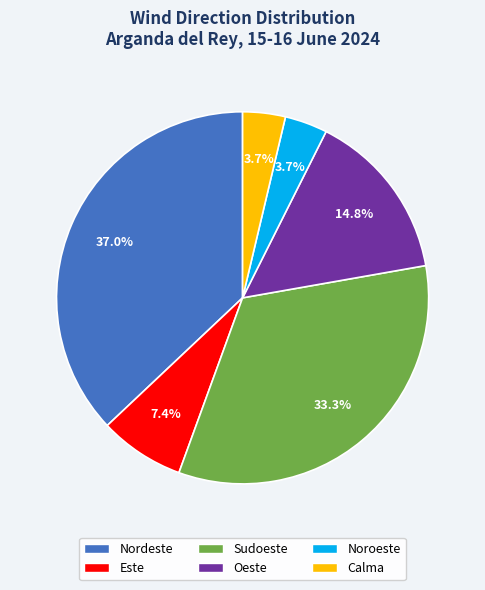

Is there any slice that represents more than half of the pie?

No